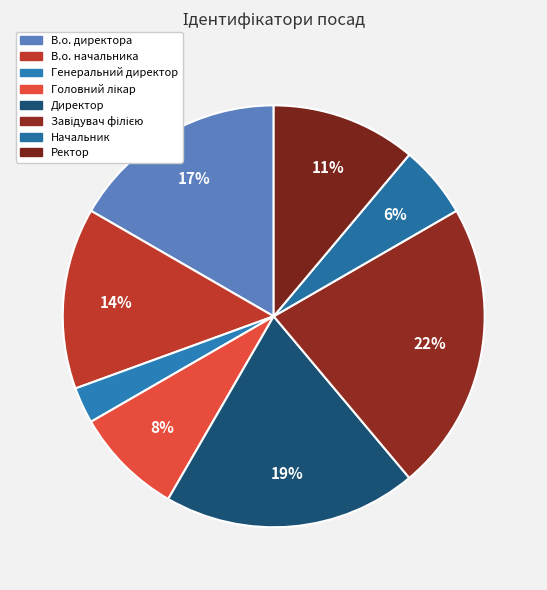

Count the number of slices in the pie.

8